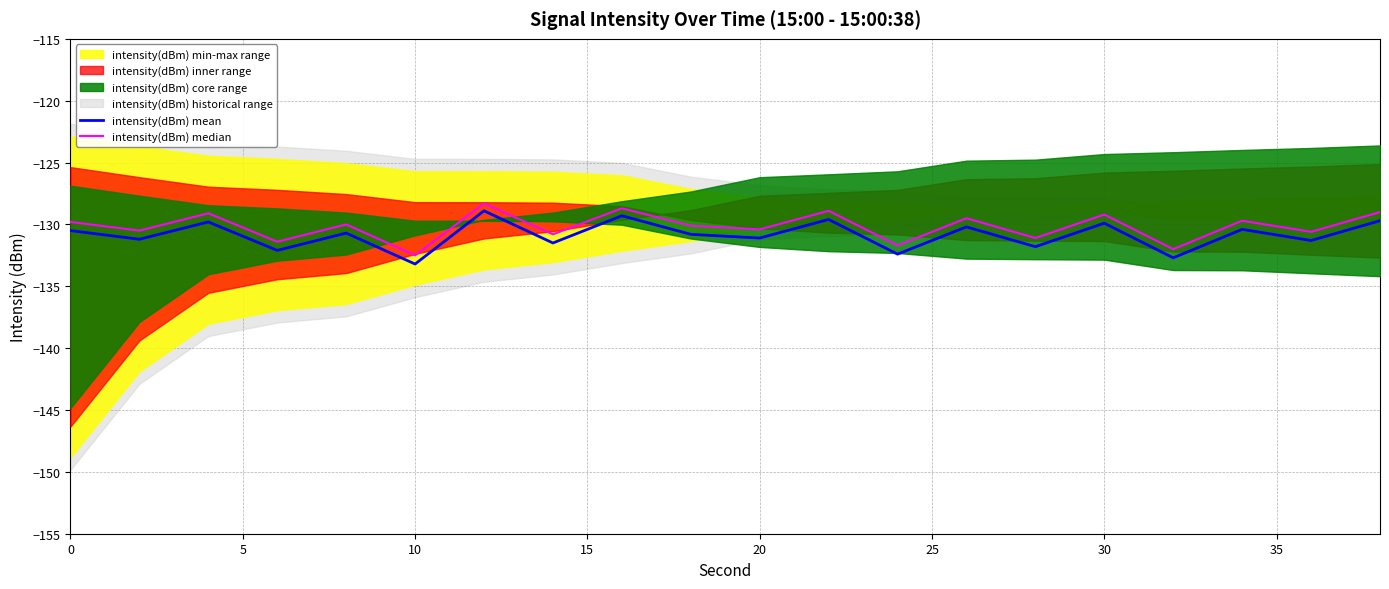

What is the difference between the maximum and minimum values in the intensity(dBm) mean series?

4.3